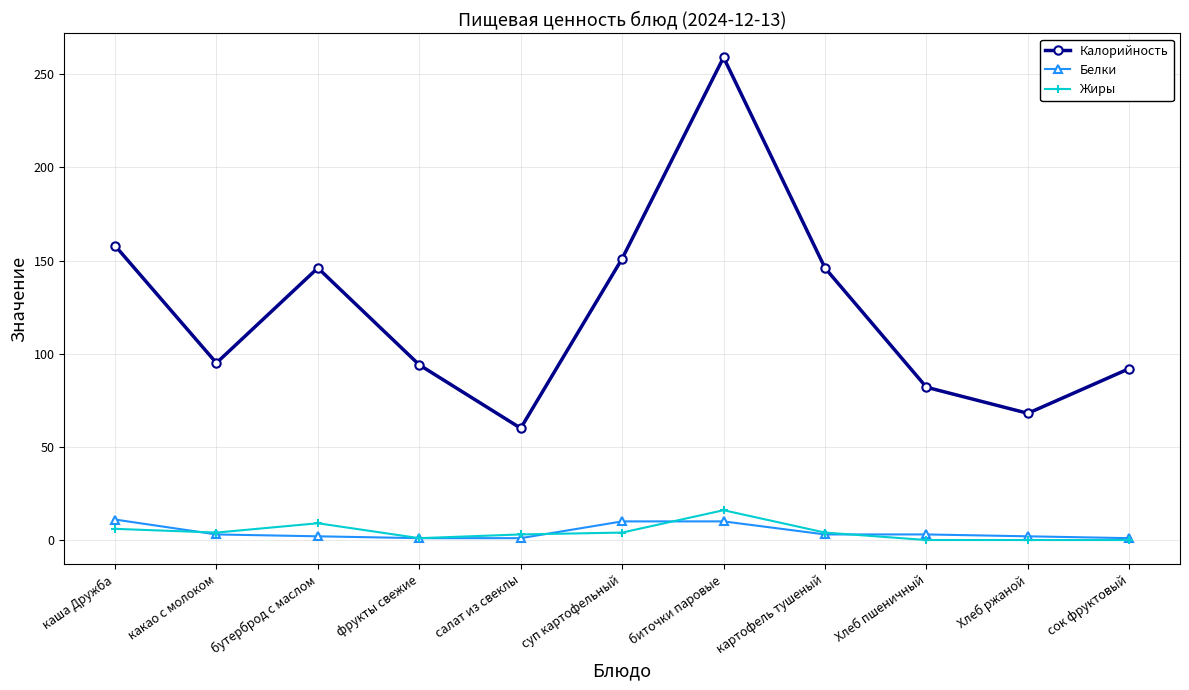

True or false: Белки and Калорийность cross at least once.

False